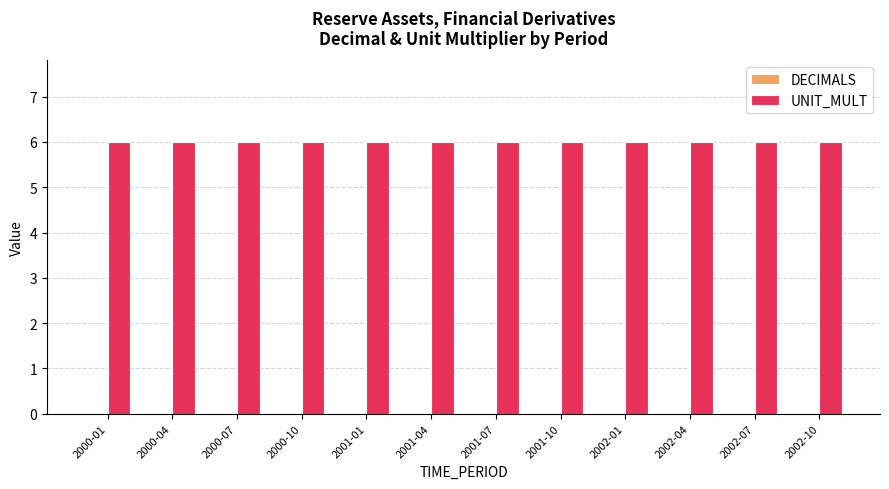

Rank the series at 2000-10 from lowest to highest value.

DECIMALS, UNIT_MULT